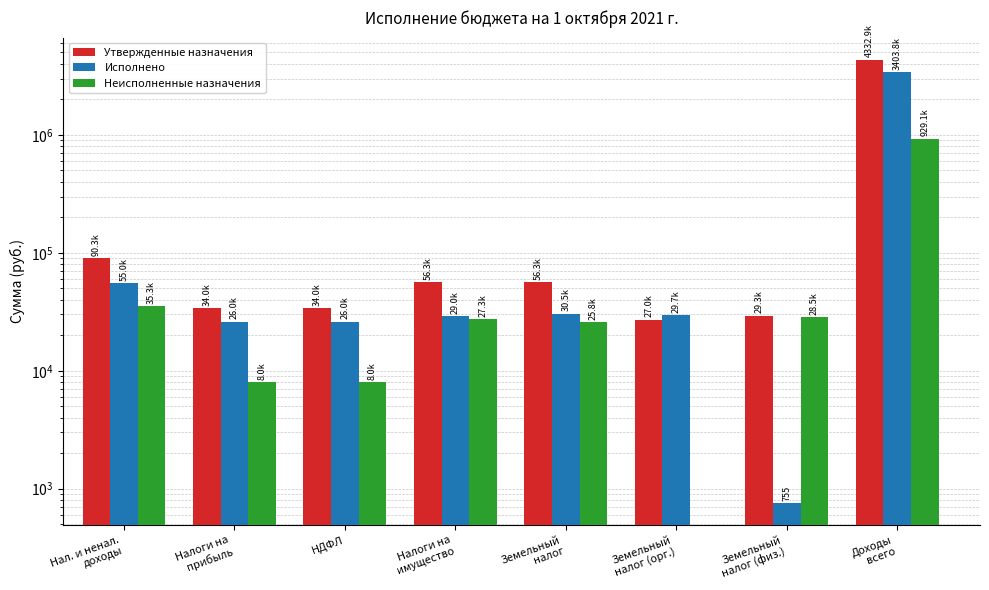

What is the maximum value for Исполнено?

3403802.1